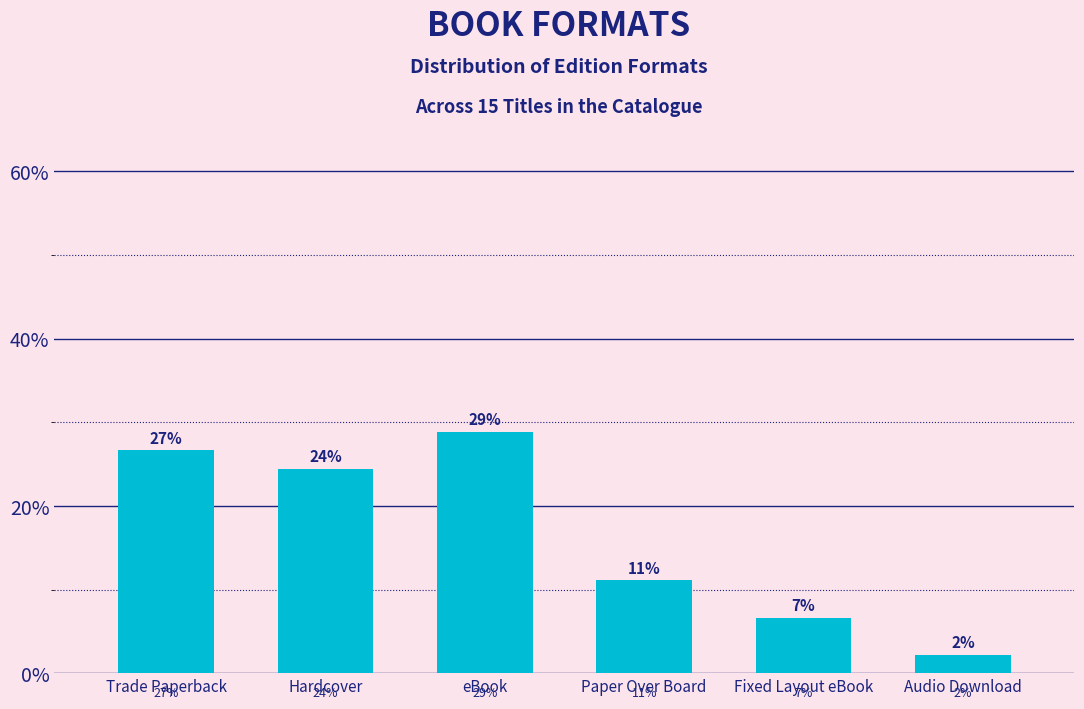

Does the chart contain any negative values?

No